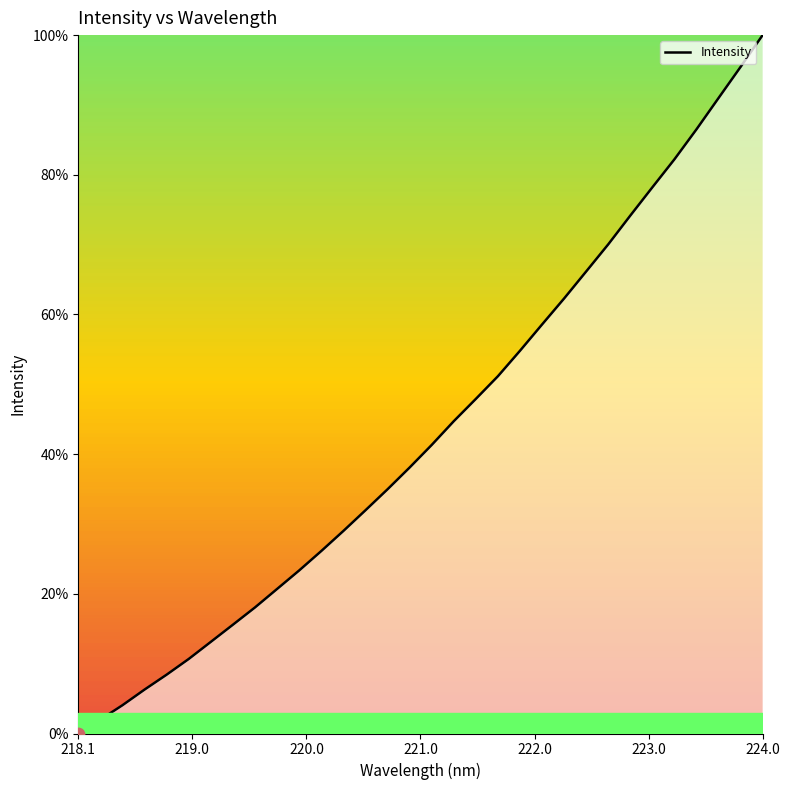

How many lines are shown in the chart?

1